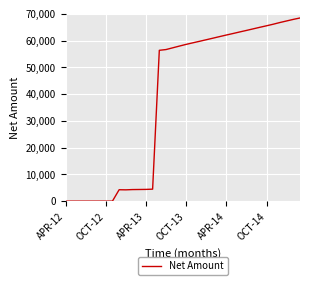

What is the difference between the maximum and minimum values?

68437